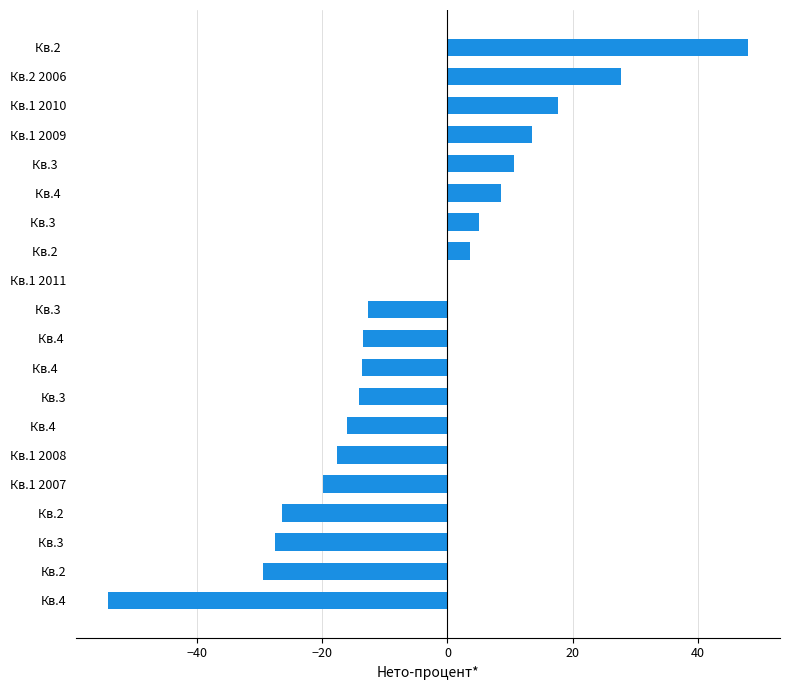

What is the average value?

-5.5